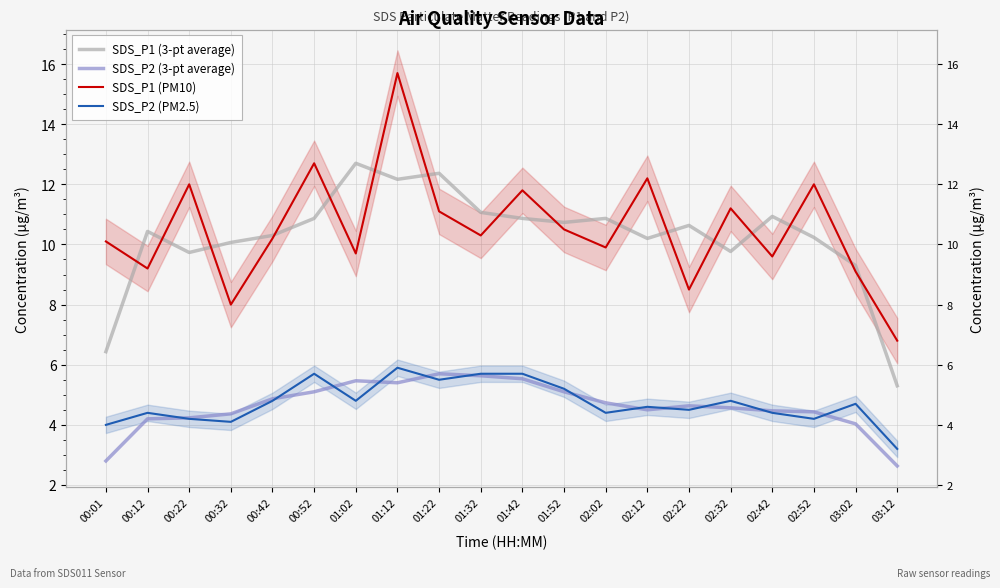

What is the label of the 7th point from the right?

02:12